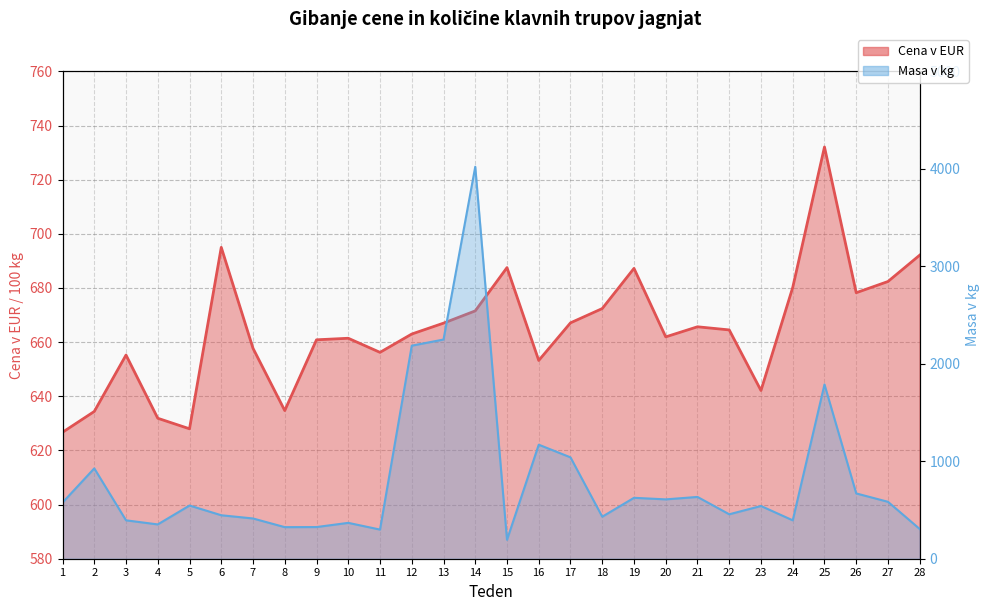

Reading left to right, transcribe all the data shown in this chart.

Cena v EUR: 626.7	634.4	655.2	631.9	628.0	695.0	657.7	634.7	660.9	661.4	656.2	663.0	667.0	671.5	687.5	653.2	667.1	672.4	687.2	661.9	665.7	664.5	642.1	680.2	732.1	678.2	682.4	692.1
Masa v kg: 576.0	927.0	394.0	352.0	546.0	446.0	413.0	324.0	325.0	368.0	299.0	2186.0	2249.0	4022.0	194.0	1170.0	1040.0	431.0	625.0	609.0	634.0	456.0	541.0	394.0	1788.0	670.0	584.0	305.0